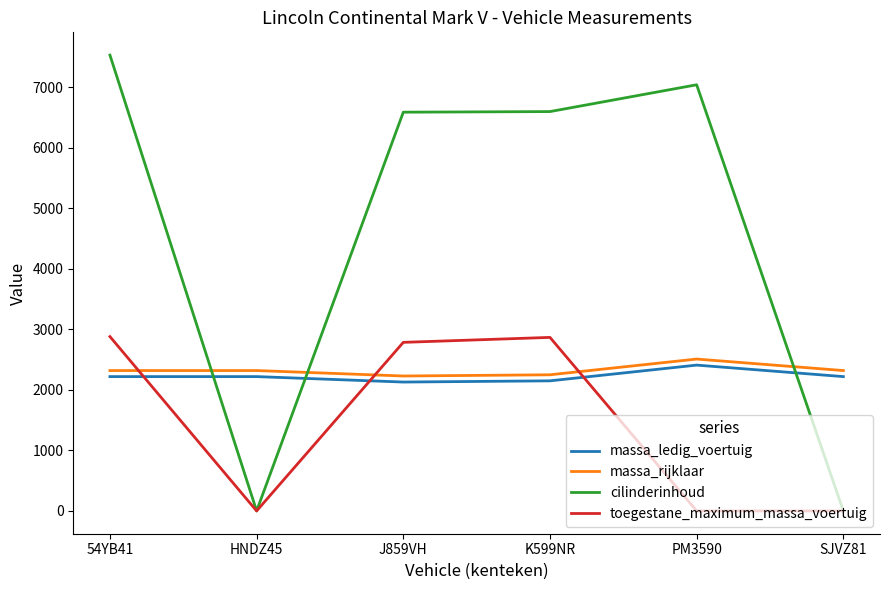

True or false: toegestane_maximum_massa_voertuig has more than 0 points higher than both neighbors.

True